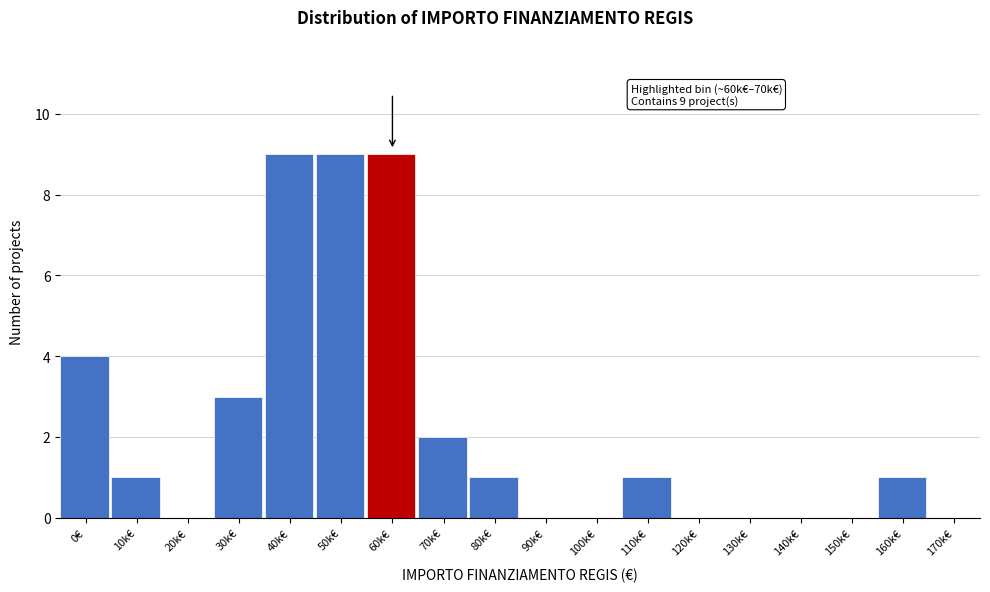

Reading right to left, what are all the values shown in this chart?

170k€=0	160k€=1	150k€=0	140k€=0	130k€=0	120k€=0	110k€=1	100k€=0	90k€=0	80k€=1	70k€=2	60k€=9	50k€=9	40k€=9	30k€=3	20k€=0	10k€=1	0€=4